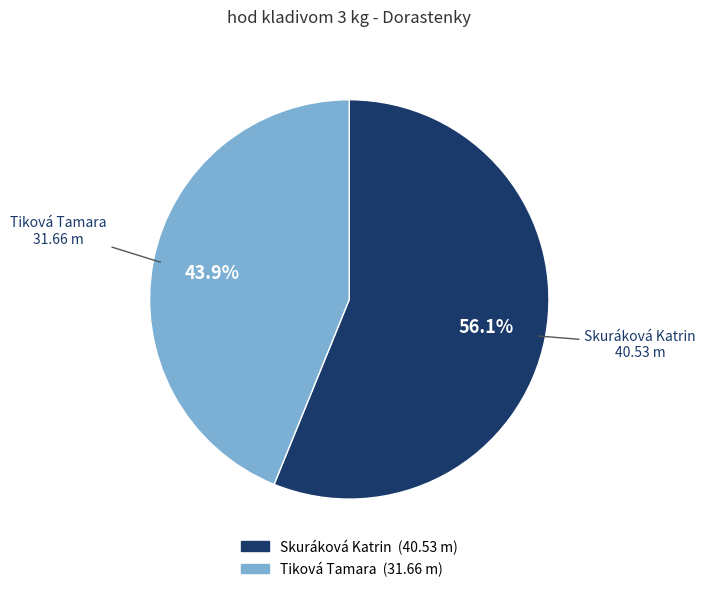

How many slices are in this pie chart?

2